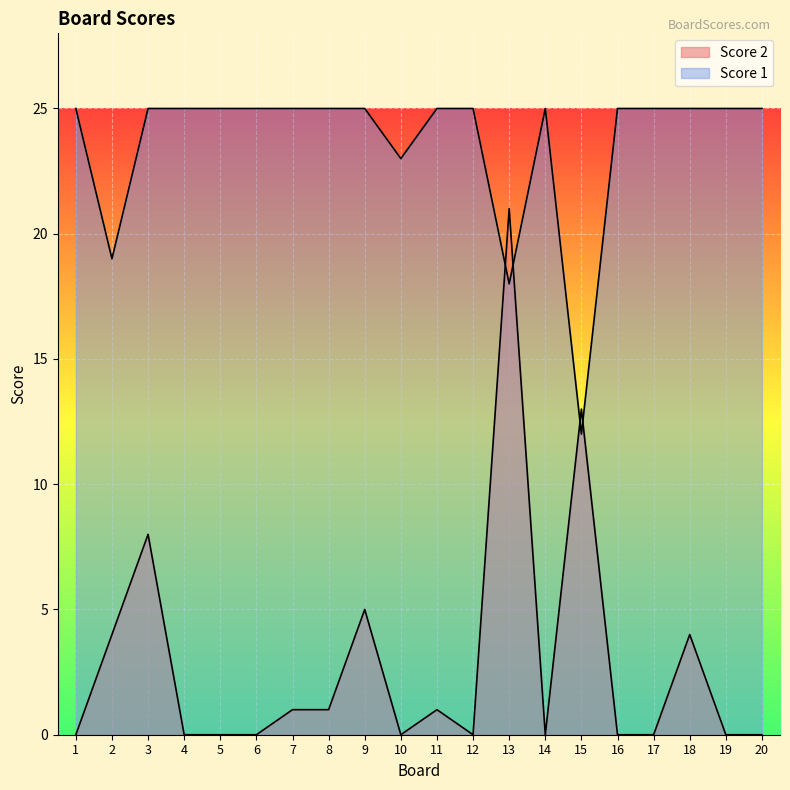

True or false: Score 1 and Score 2 intersect in this chart.

True